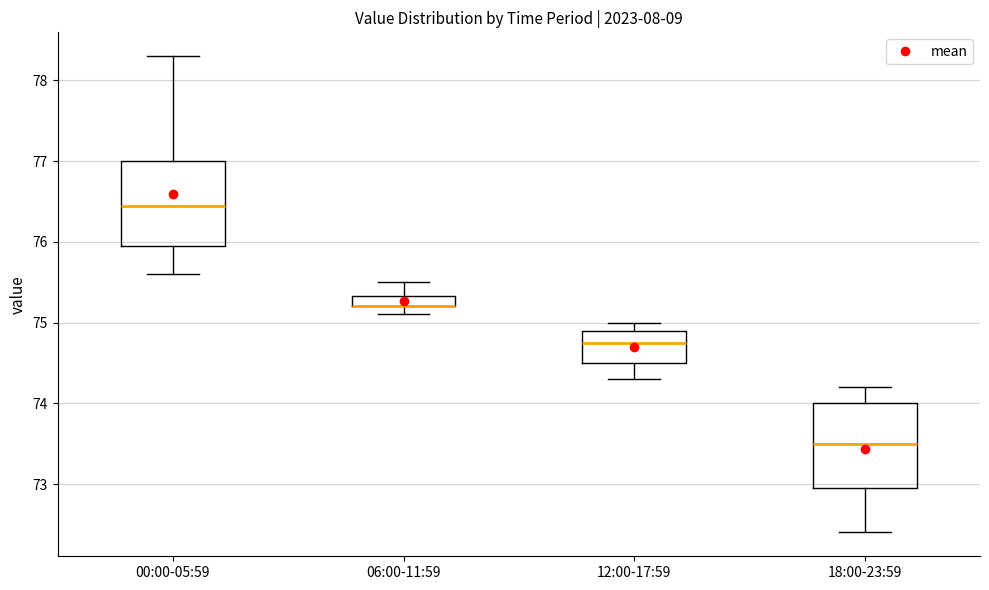

Where is the upper edge of the box for 00:00-05:59 on the y-axis? The values are not printed on the chart, so give them approximately, as read against the axis.

77.0